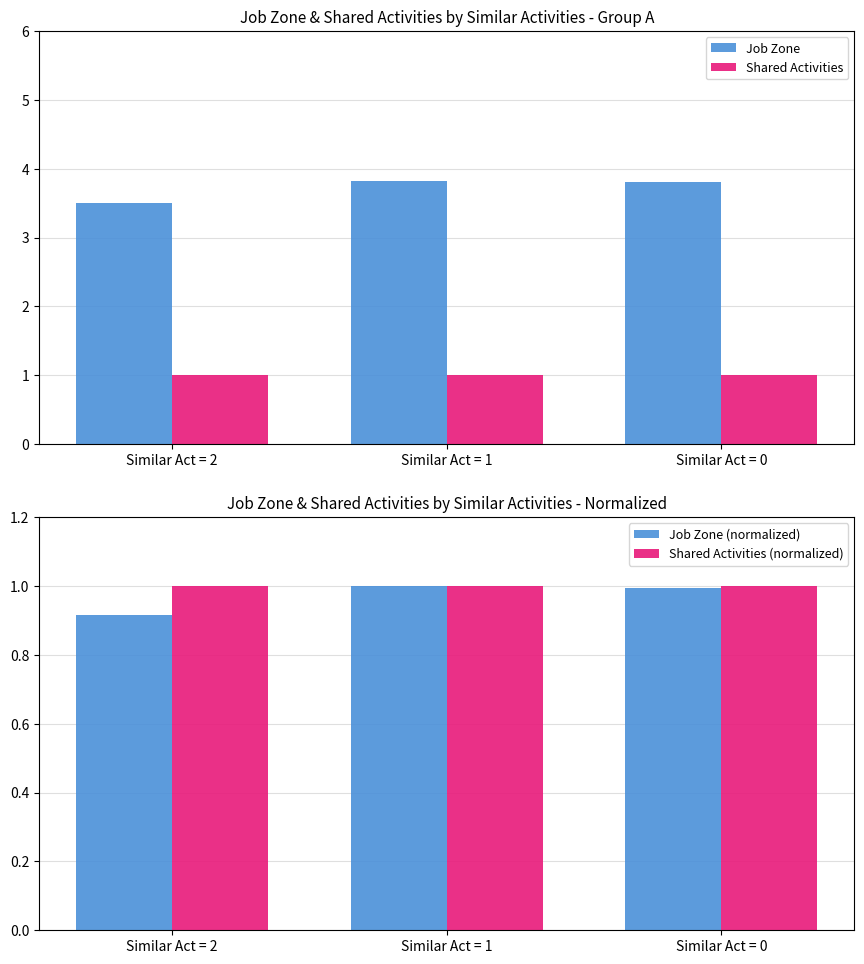

Between Similar Act = 1 and Similar Act = 0, which is larger?

Similar Act = 1